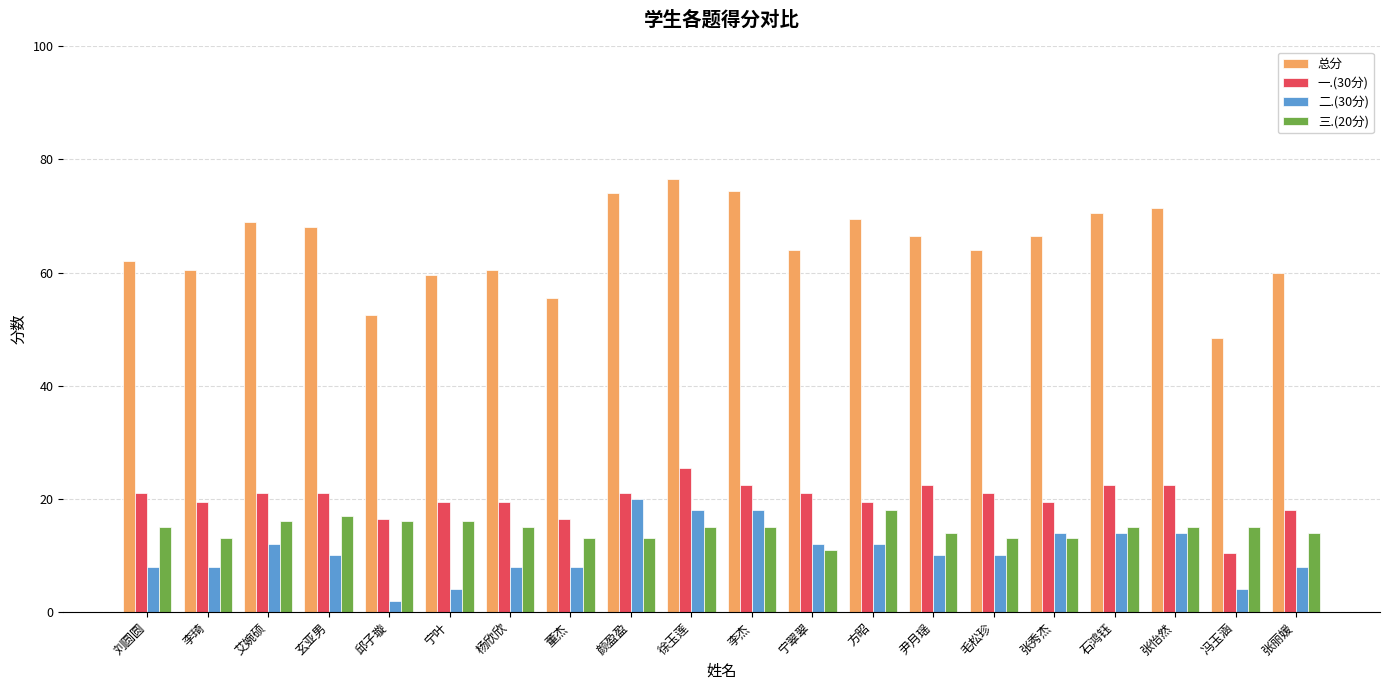

Count the 二.(30分) values in the range 8 to 14.

14